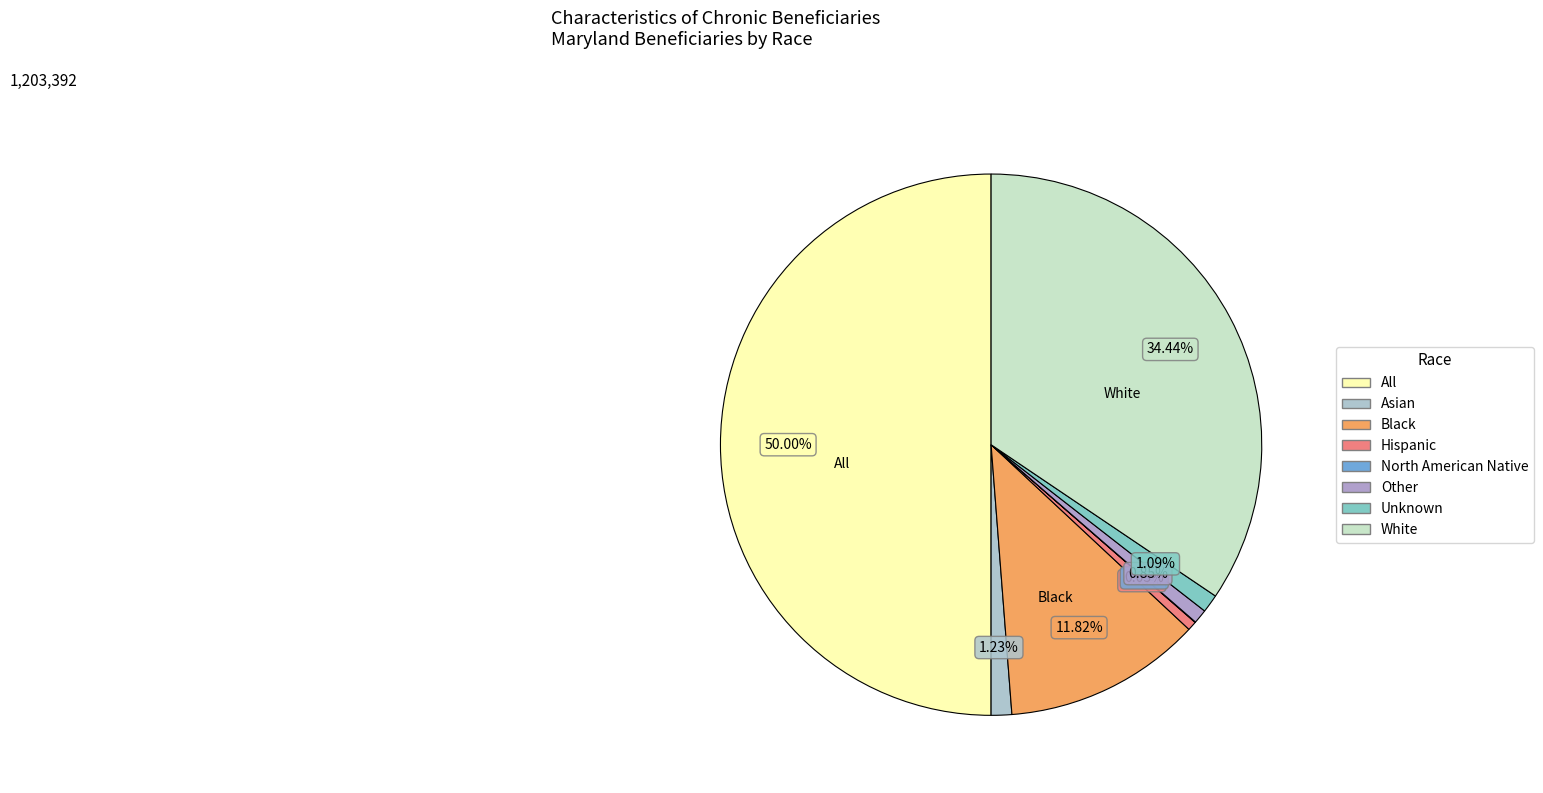

The Other slice represents 1% of the pie. True or false?

True